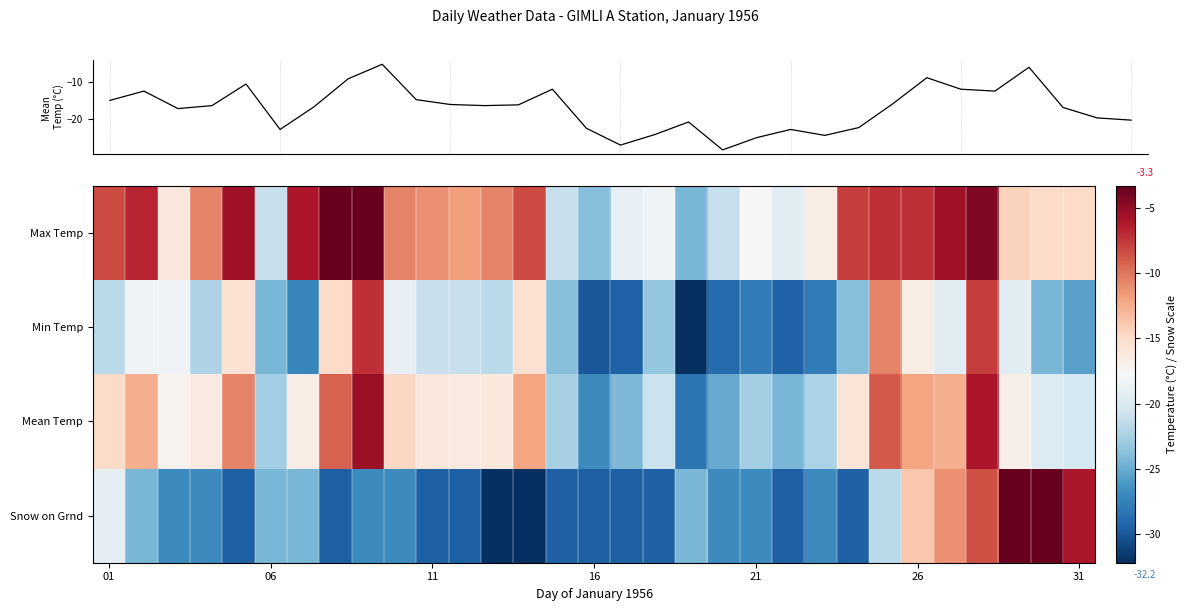

What is the sum of all Max Temp values?

-391.6